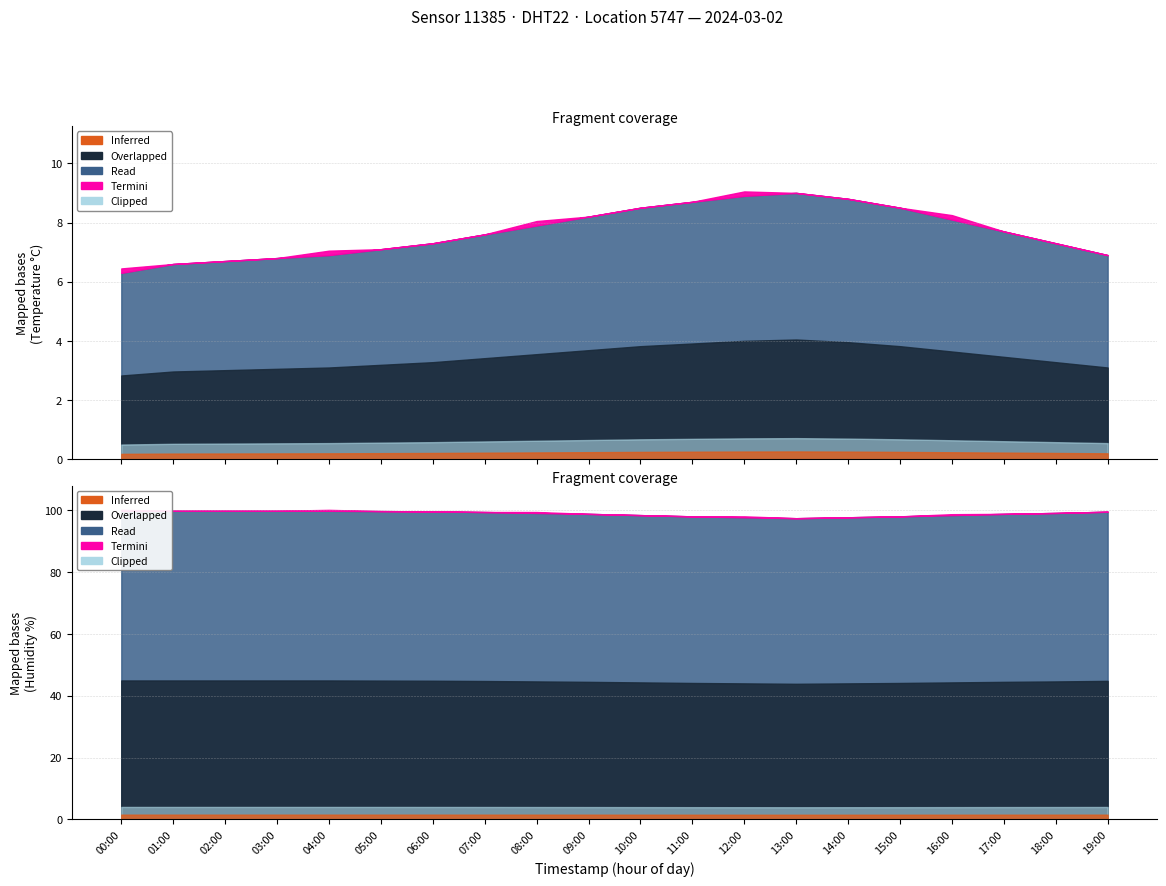

True or false: humidity and temperature intersect in this chart.

False